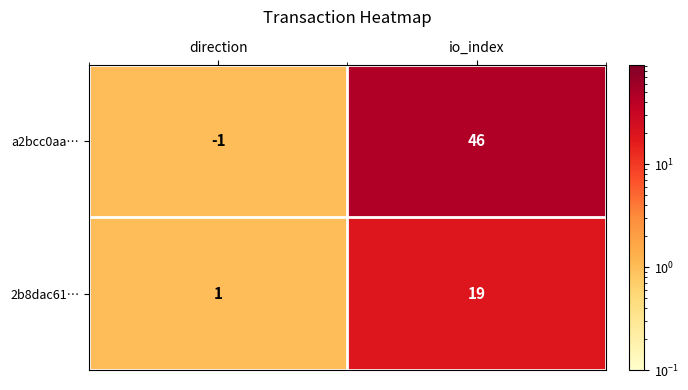

Where is a2bcc0aa… nearest to the value 22?

direction